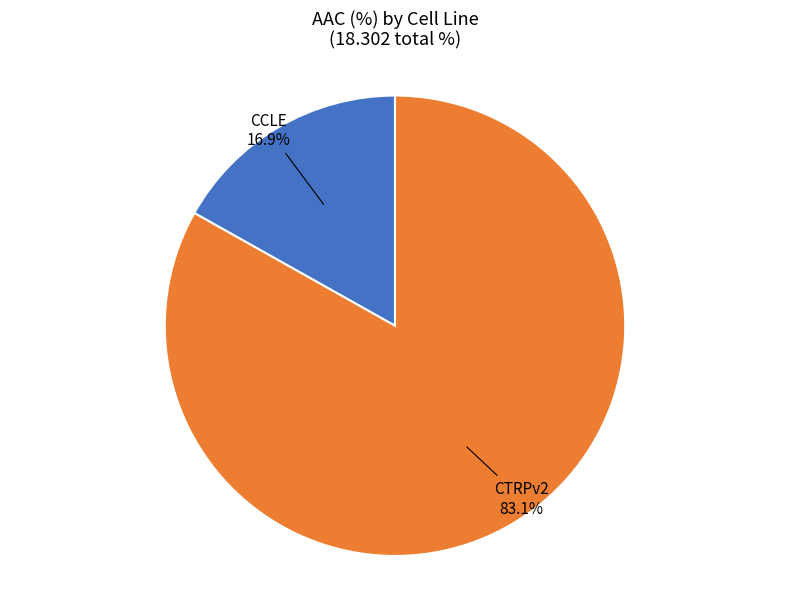

What portion of the pie excludes CTRPv2?

16.9%